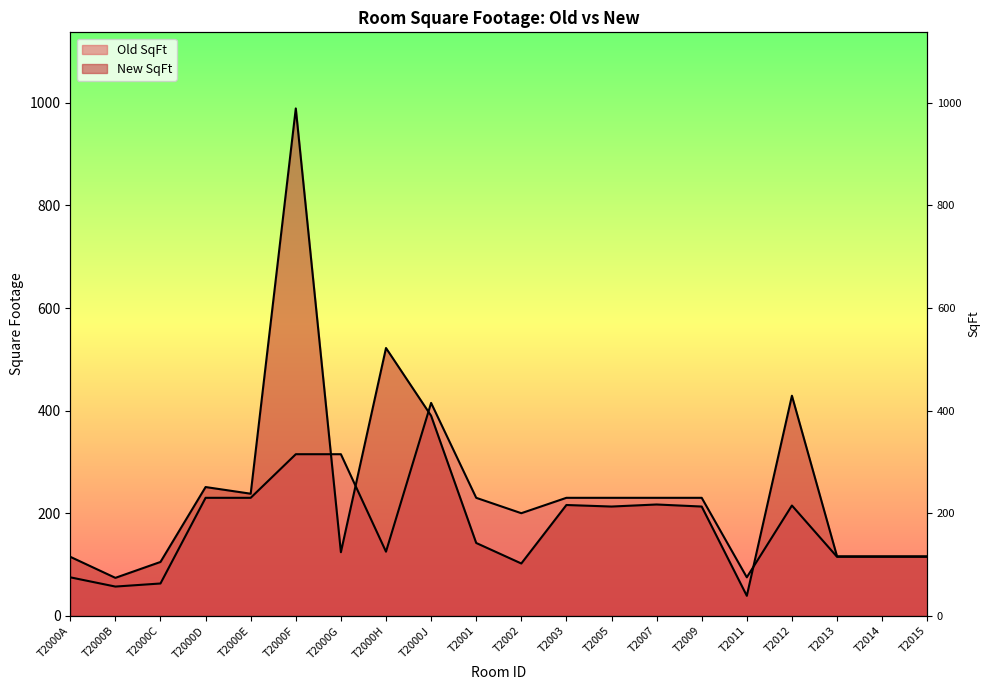

What is the total value across all series at T2014?

231